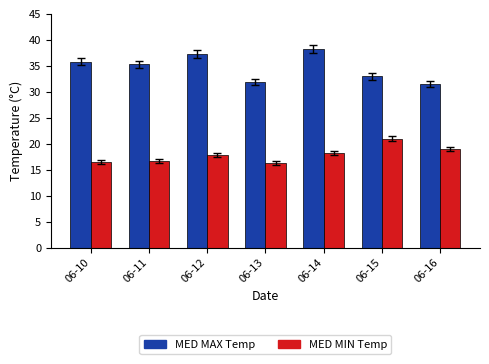

What is the difference between the highest and lowest values at 06-10?

19.3